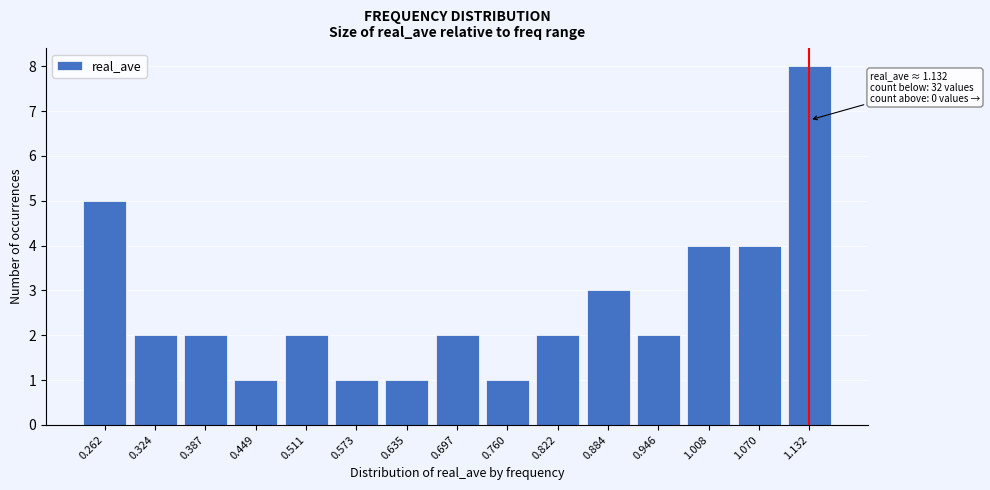

Reading left to right, extract all data points from this chart.

0.262=5	0.324=2	0.387=2	0.449=1	0.511=2	0.573=1	0.635=1	0.697=2	0.760=1	0.822=2	0.884=3	0.946=2	1.008=4	1.070=4	1.132=8